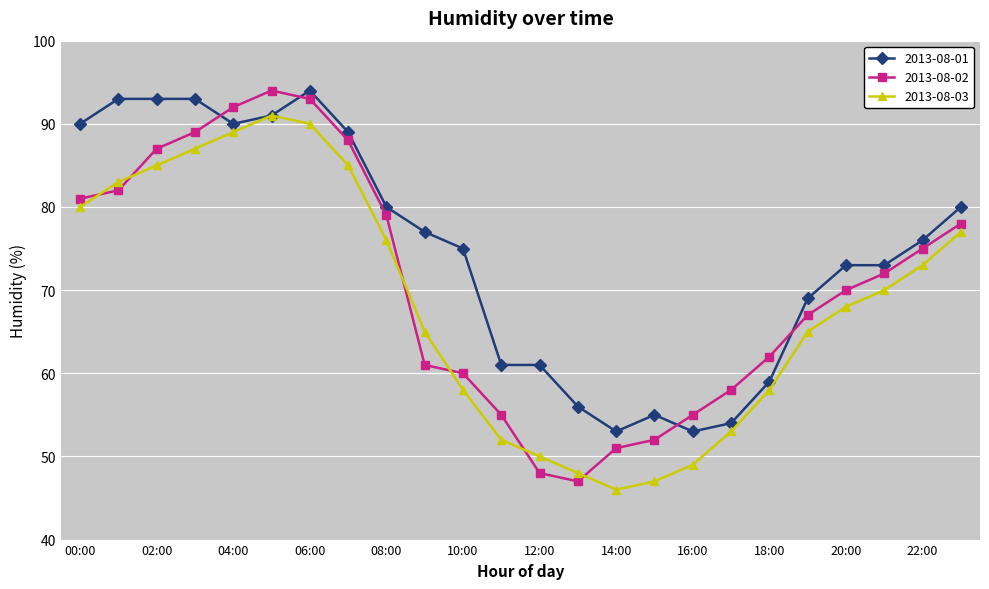

What is the value of the 2013-08-01 point at the 3rd from the left?

93